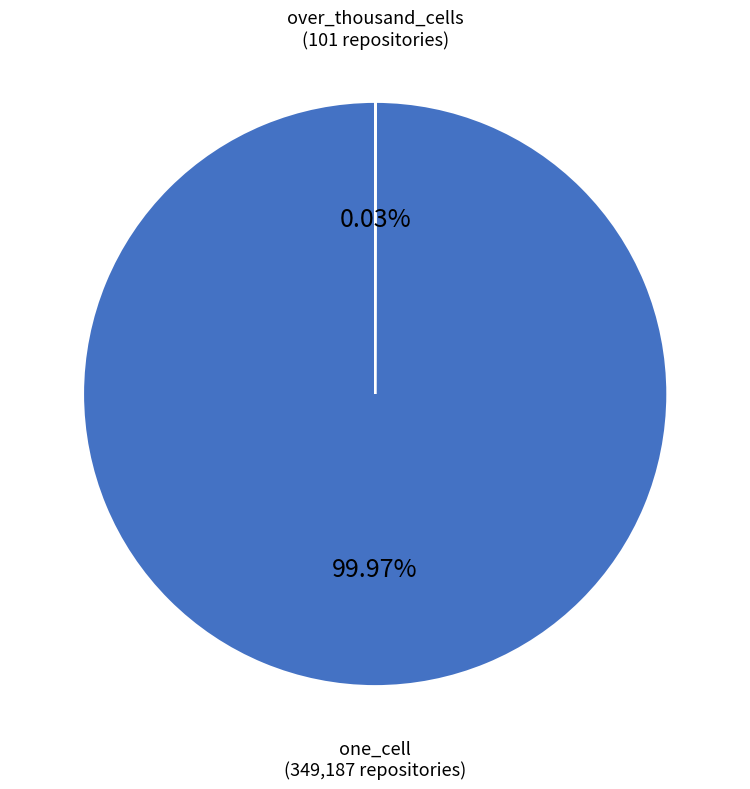

Is there any slice that represents more than half of the pie?

Yes